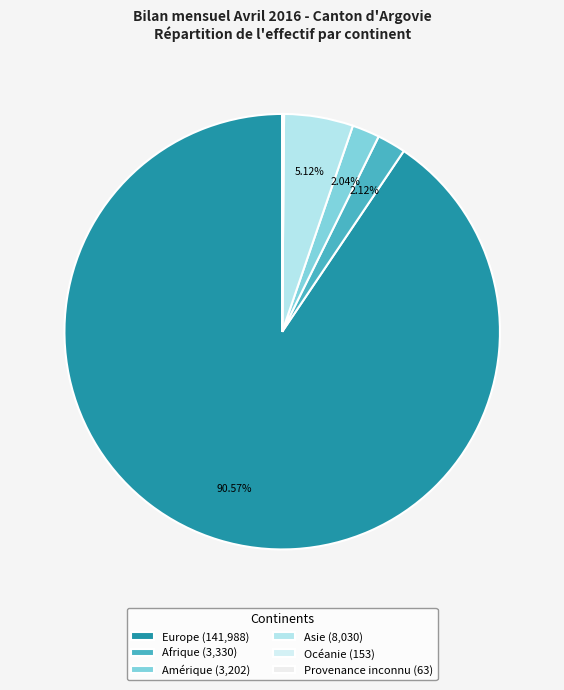

Count the number of slices in the pie.

6